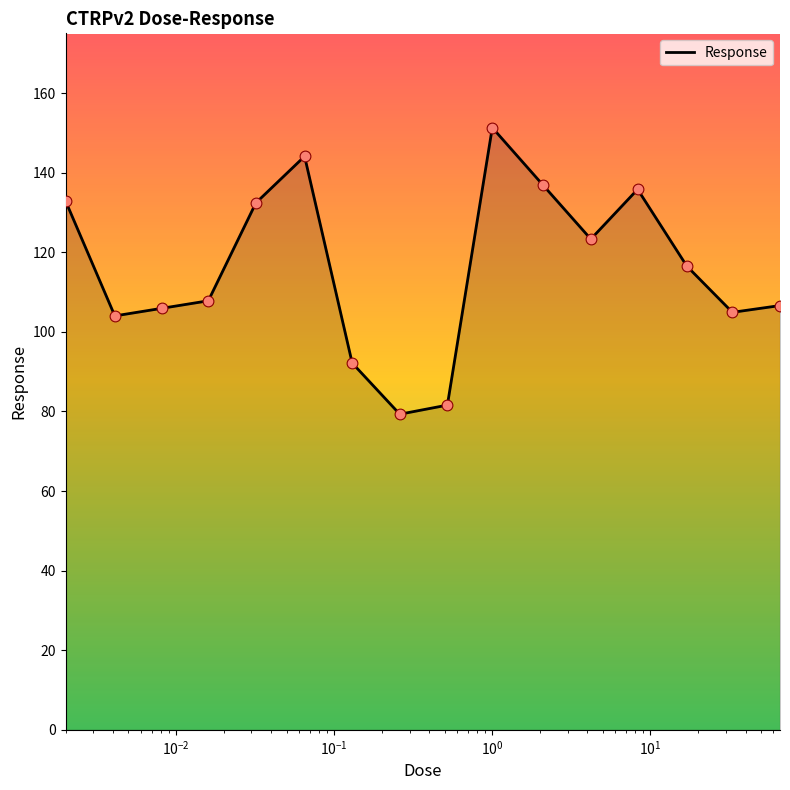

What is the difference between the maximum and minimum values?

72.0